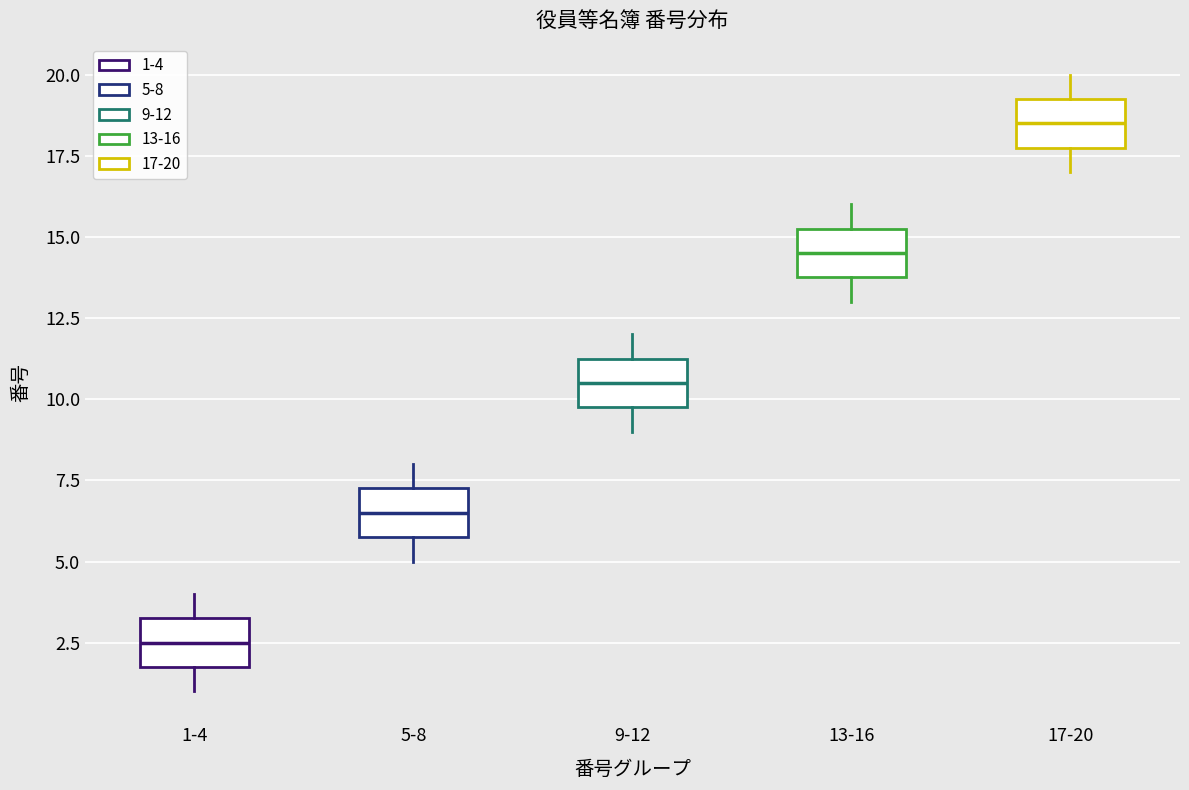

Reading left to right, transcribe this box plot: for each box, give where its median line is, the range the box spans, and where its two whiskers end, as read against the y-axis. The values are not printed on the chart, so give them approximately, as read against the axis.

1-4: median 2.5, box 2.0 to 3.5, whiskers 1.0 to 4.0
5-8: median 6.5, box 6.0 to 7.5, whiskers 5.0 to 8.0
9-12: median 10.5, box 10.0 to 11.5, whiskers 9.0 to 12.0
13-16: median 14.5, box 14.0 to 15.5, whiskers 13.0 to 16.0
17-20: median 18.5, box 18.0 to 19.5, whiskers 17.0 to 20.0